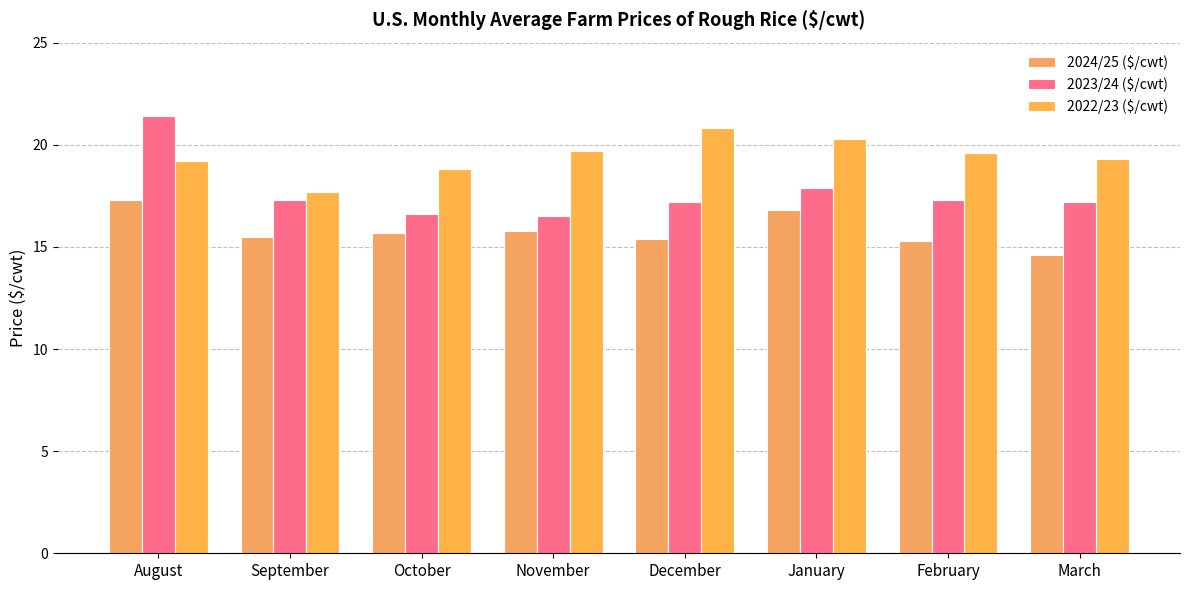

At October, list the series in order from smallest to largest.

2024/25 ($/cwt), 2023/24 ($/cwt), 2022/23 ($/cwt)